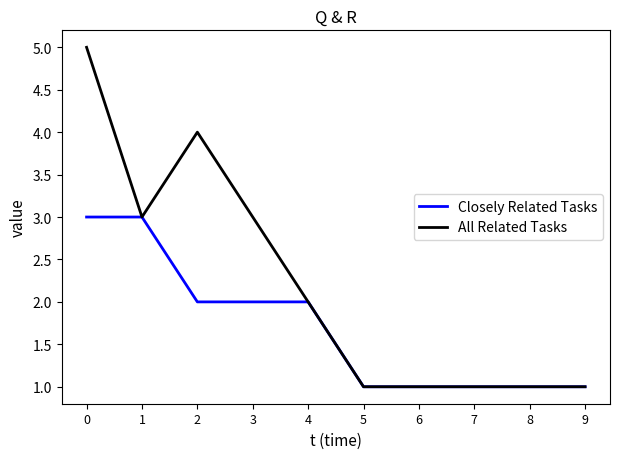

Reading left to right, what are all the values shown in this chart?

Closely Related Tasks: 0=3	1=3	2=2	3=2	4=2	5=1	6=1	7=1	8=1	9=1
All Related Tasks: 0=5	1=3	2=4	3=3	4=2	5=1	6=1	7=1	8=1	9=1